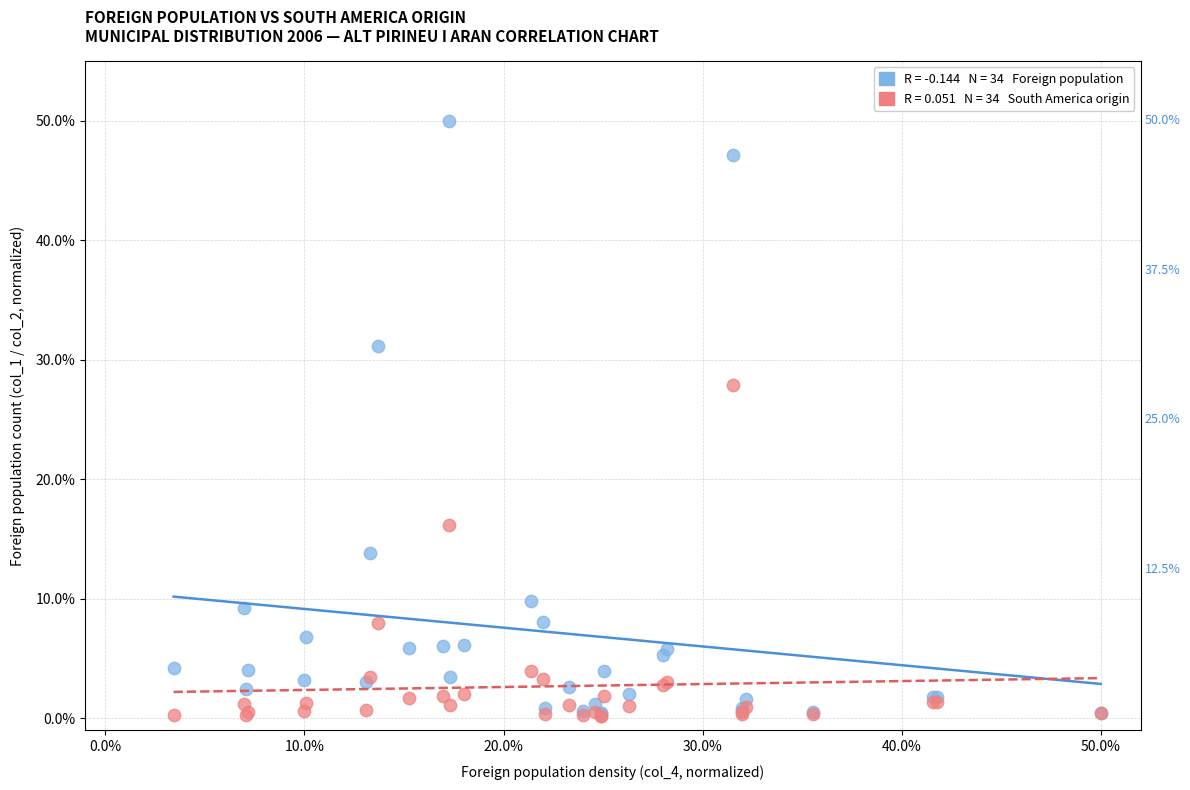

Across all series, what Y value is closest to 25?

27.9